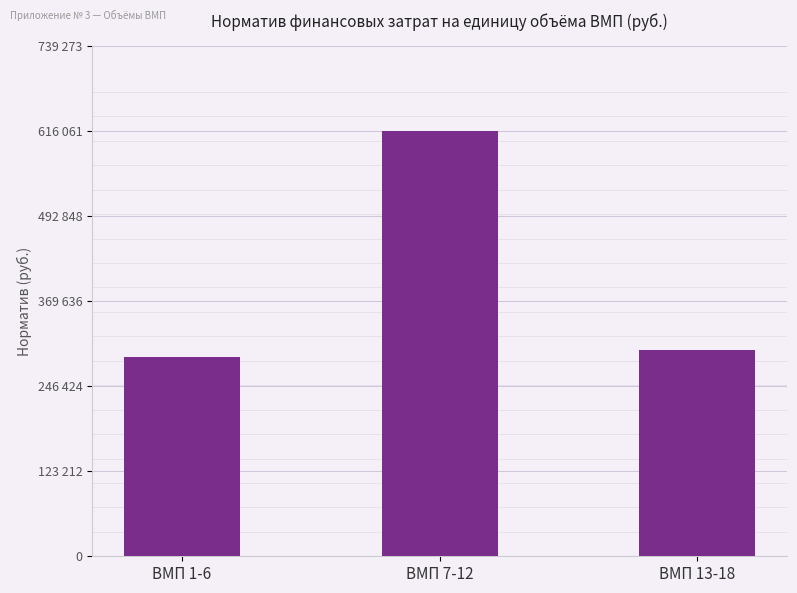

Does the chart contain any negative values?

No